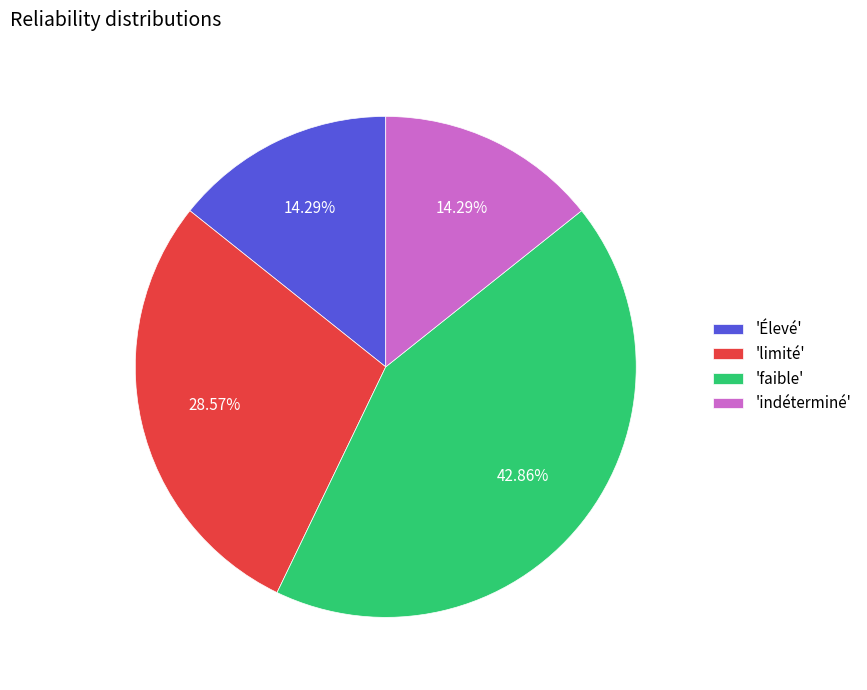

Which category has the biggest portion of the pie?

'faible'